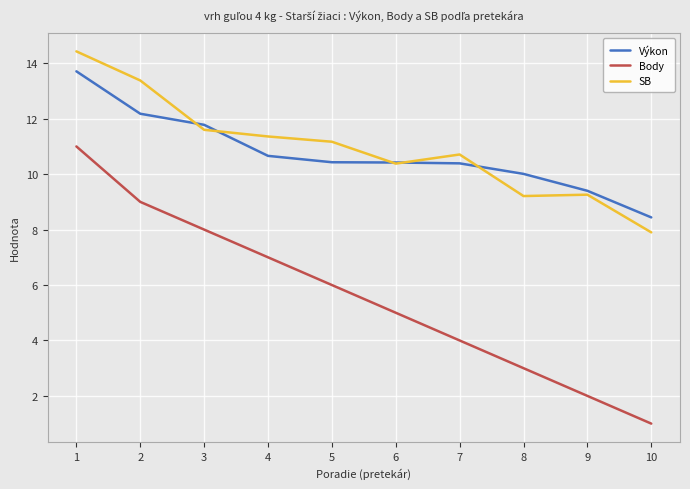

What is the lowest value of the Body series?

1.0